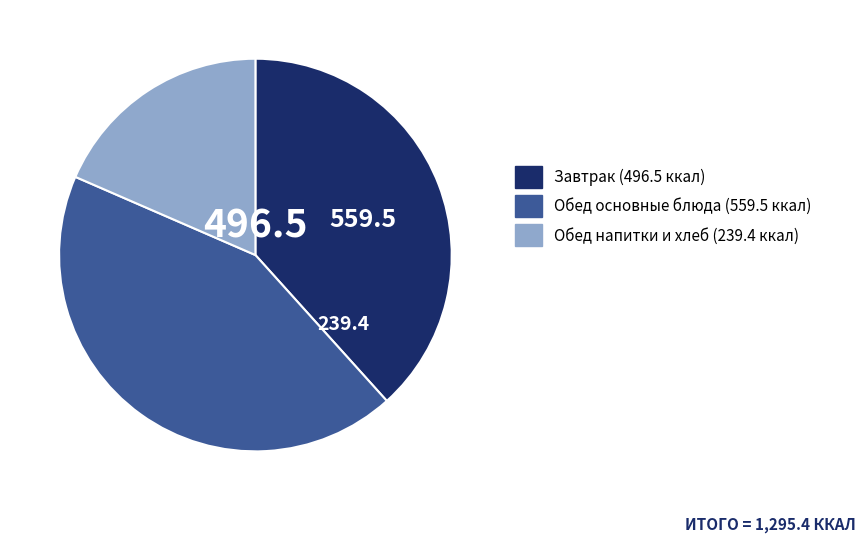

How many slices are in this pie chart?

3